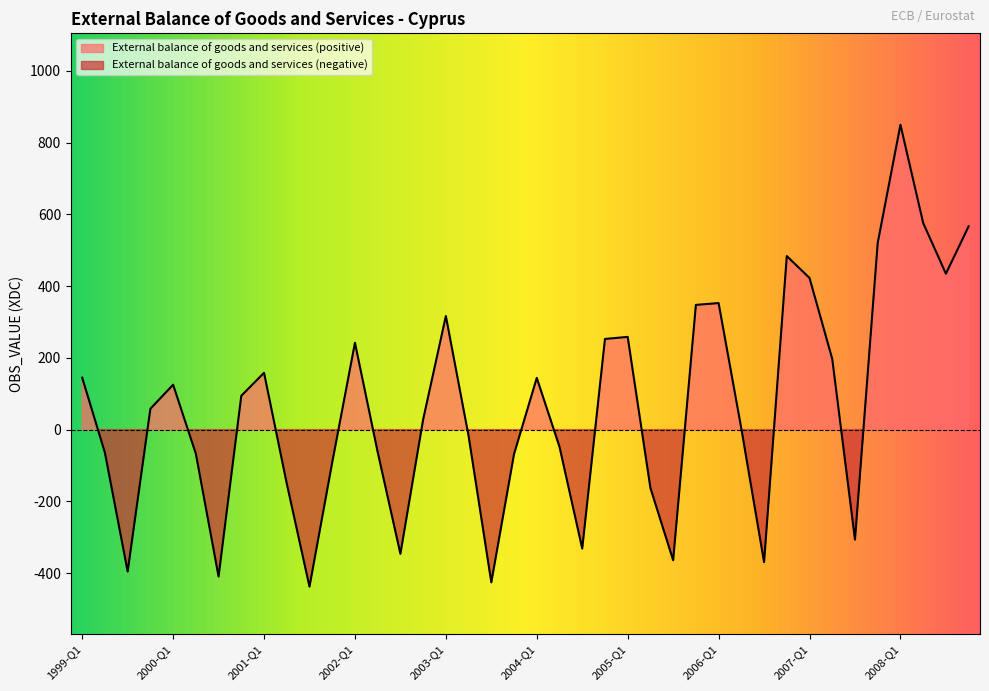

Where is the first local maximum?

2000-Q1